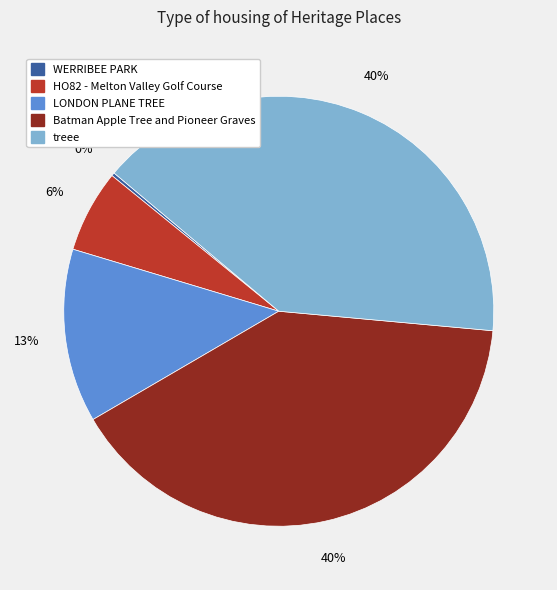

To the nearest percent, what is the difference between the largest and smallest slice percentages?

40%